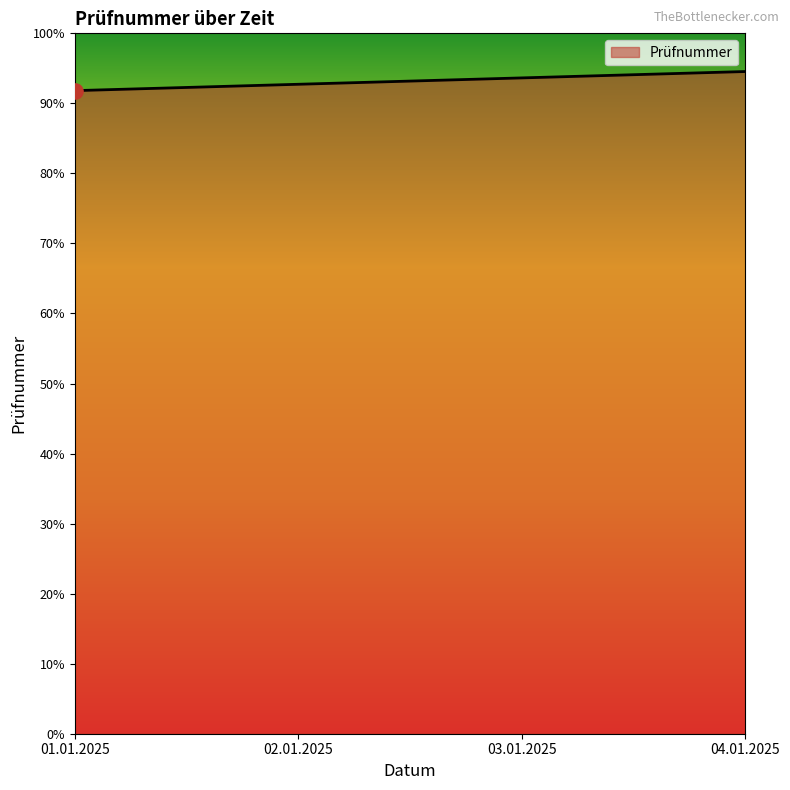

Which has a higher value, 04.01.2025 or 01.01.2025?

04.01.2025